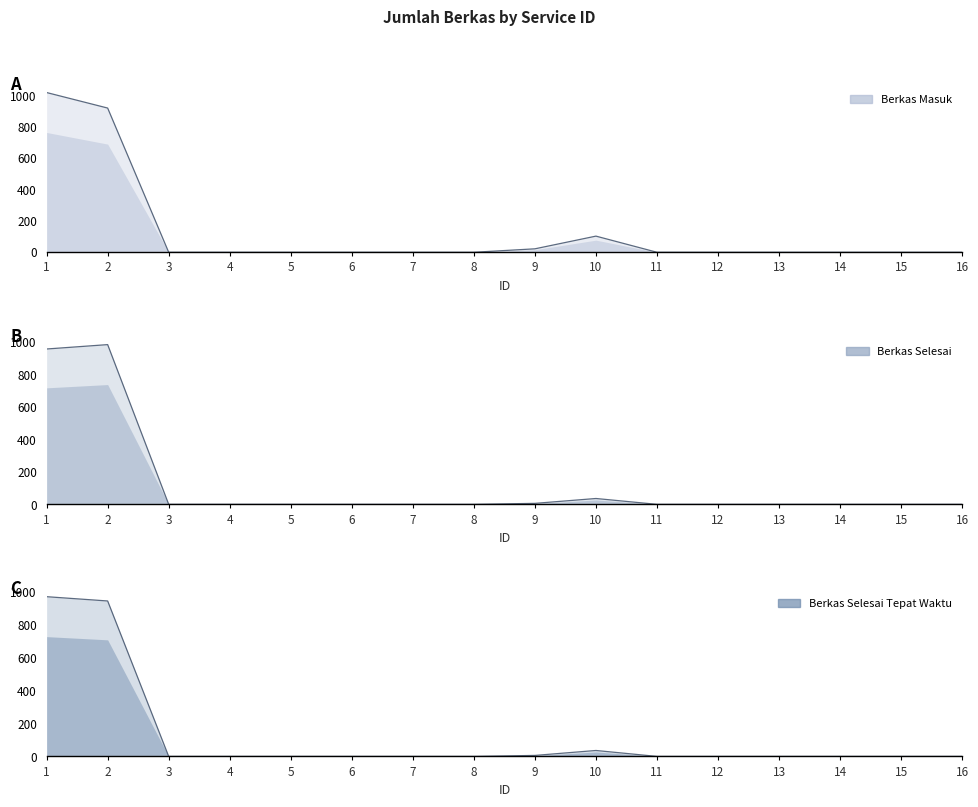

How many positive values does the Berkas Selesai series have?

4